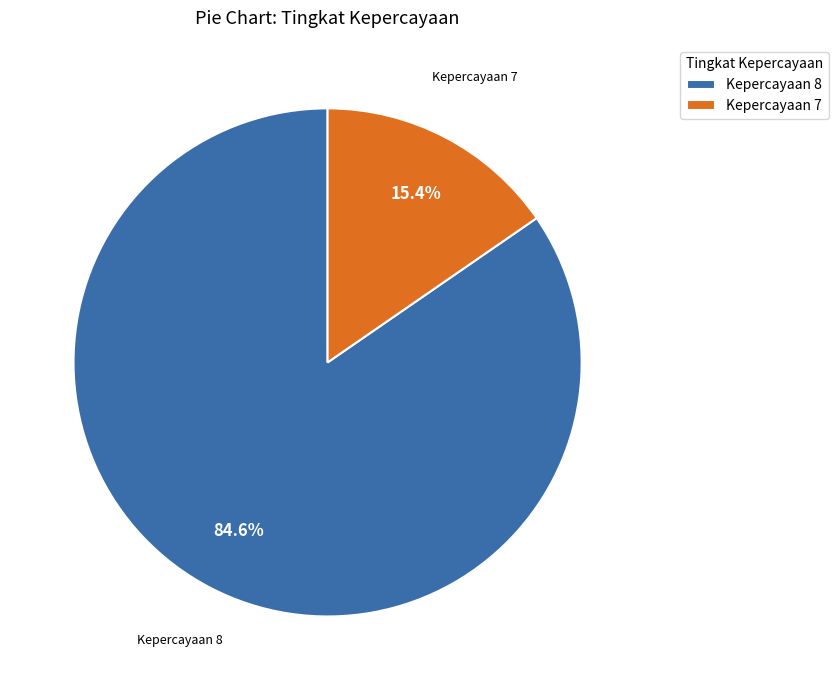

Rank the categories by value from highest to lowest.

Kepercayaan 8, Kepercayaan 7